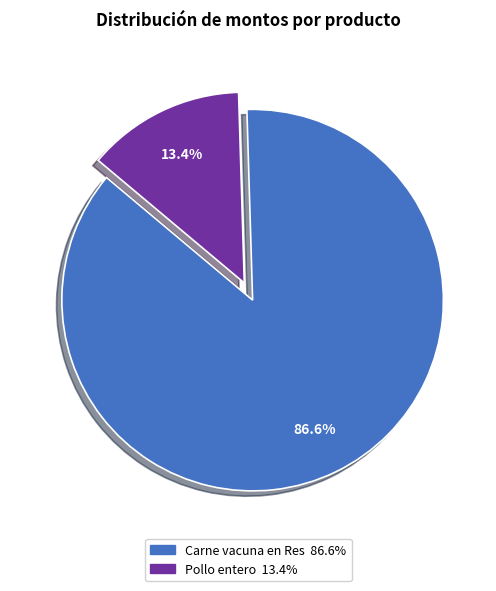

Rank the categories by value from highest to lowest.

Carne vacuna en Res, Pollo entero